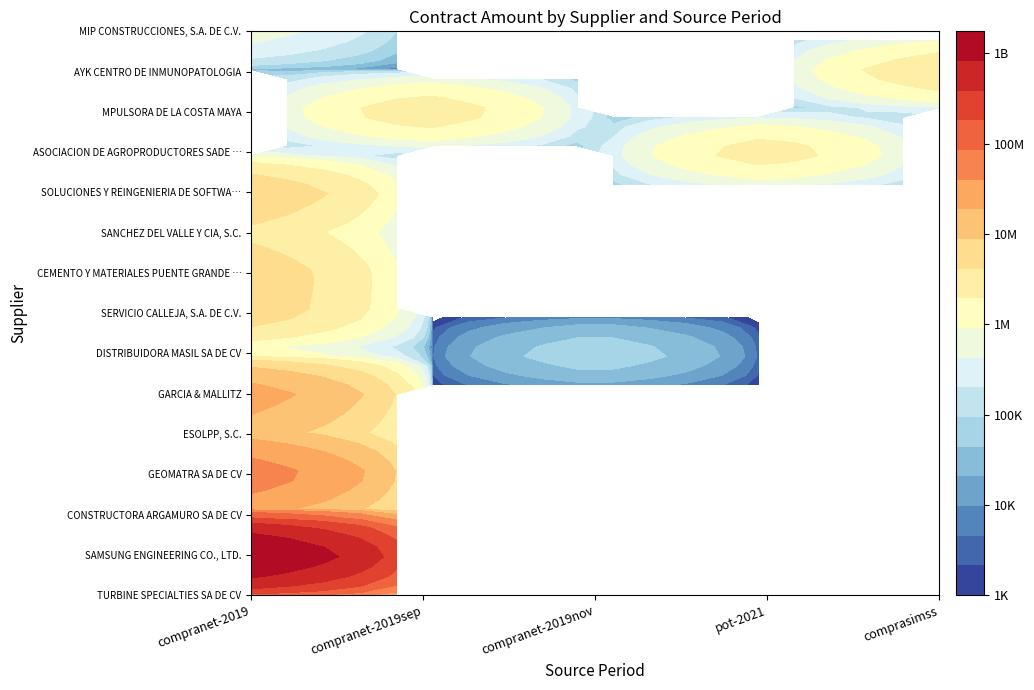

How many series are shown in this chart?

15